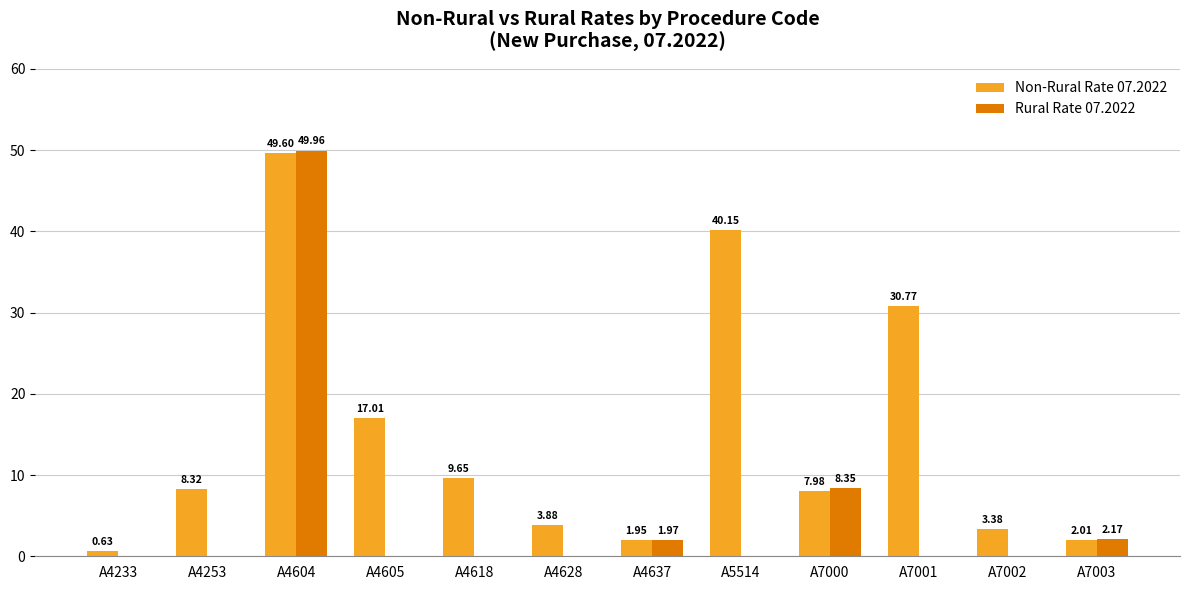

The Rural Rate 07.2022 series shows 2.8 at A7000. True or false?

False